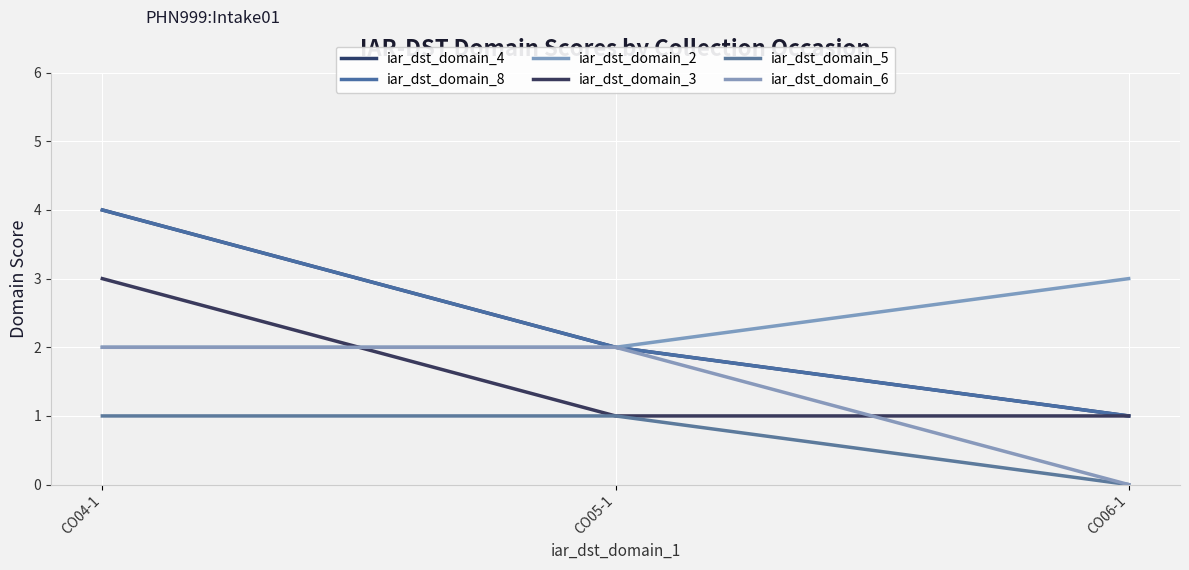

Where is iar_dst_domain_6 nearest to the value 1?

CO04-1